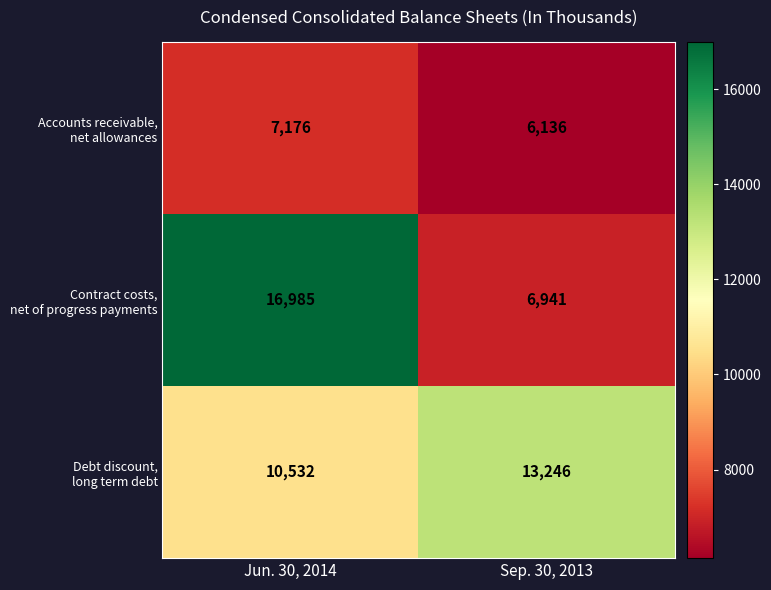

At which category is the sum across all series the highest?

Jun. 30, 2014